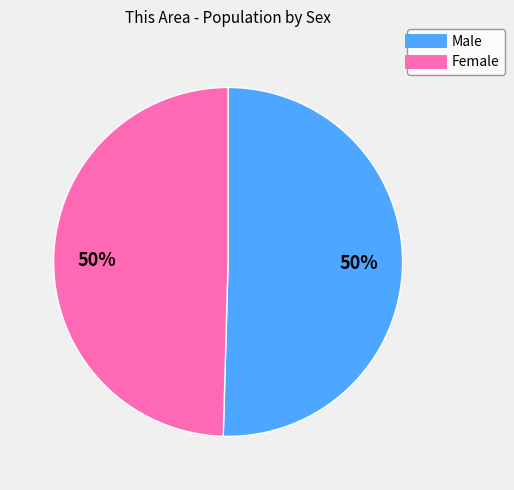

The Male slice represents 50% of the pie. True or false?

True